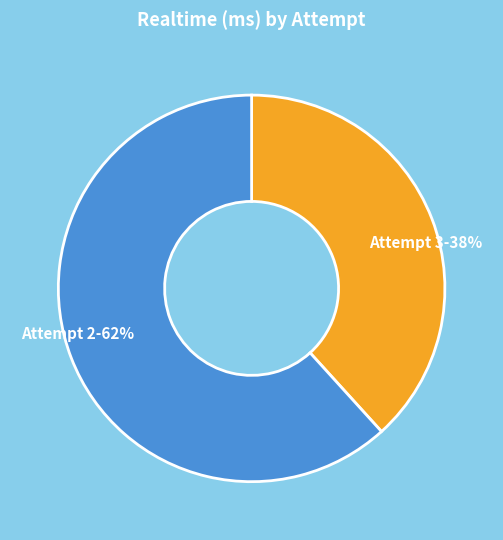

Is it true that Attempt 3 is 53% of the pie?

False